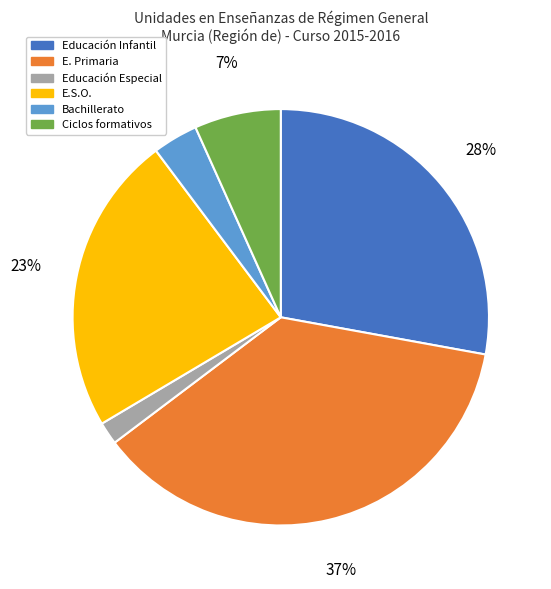

To the nearest percent, what is the difference between the largest and smallest slice percentages?

35%